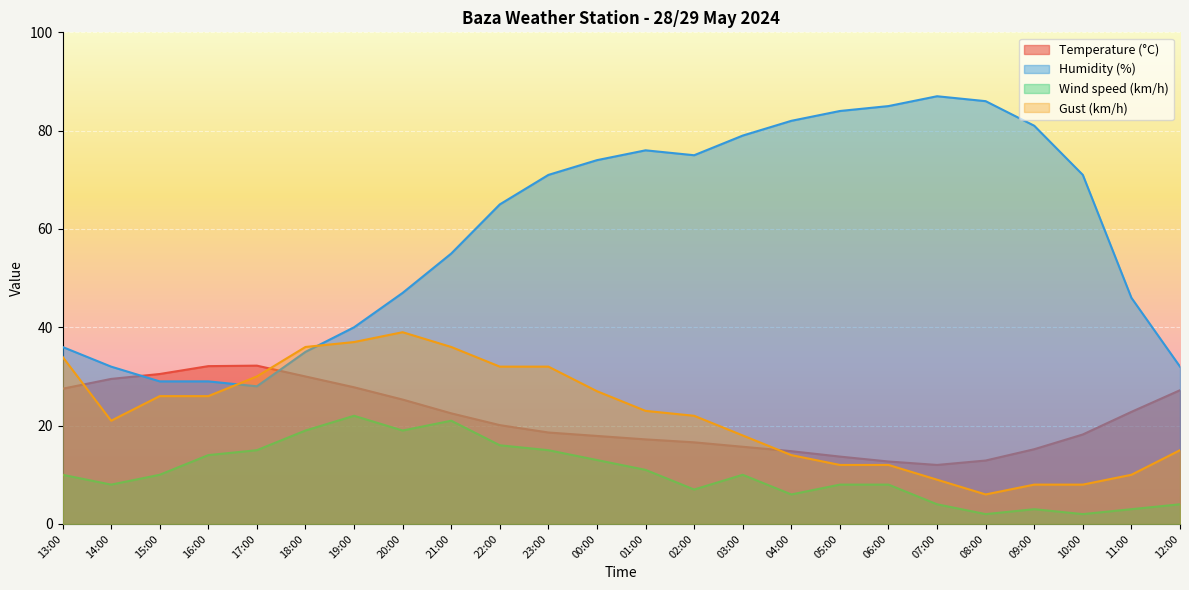

True or false: Temperature (°C) and Humidity (%) cross at least once.

True